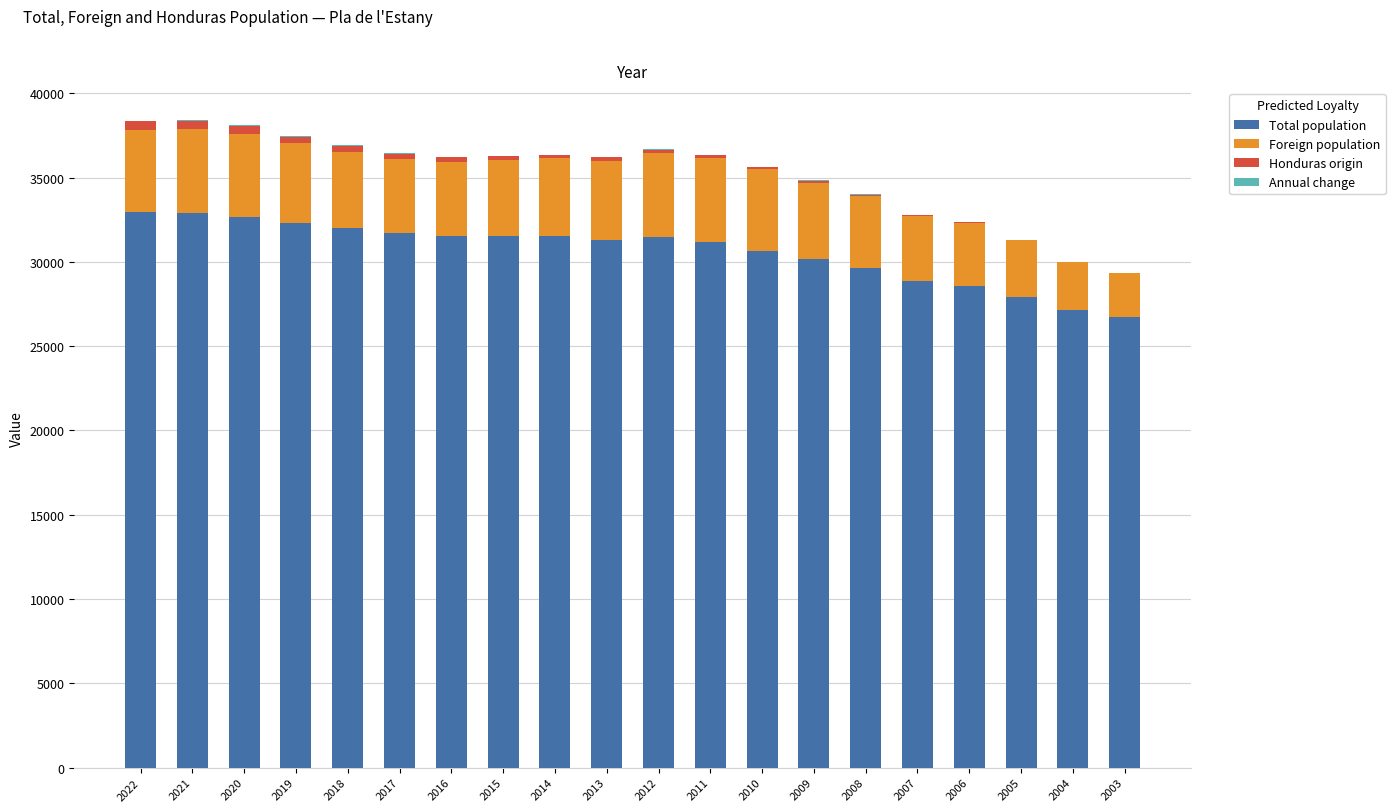

Is it true that Total population equals 26720 at 2003?

True